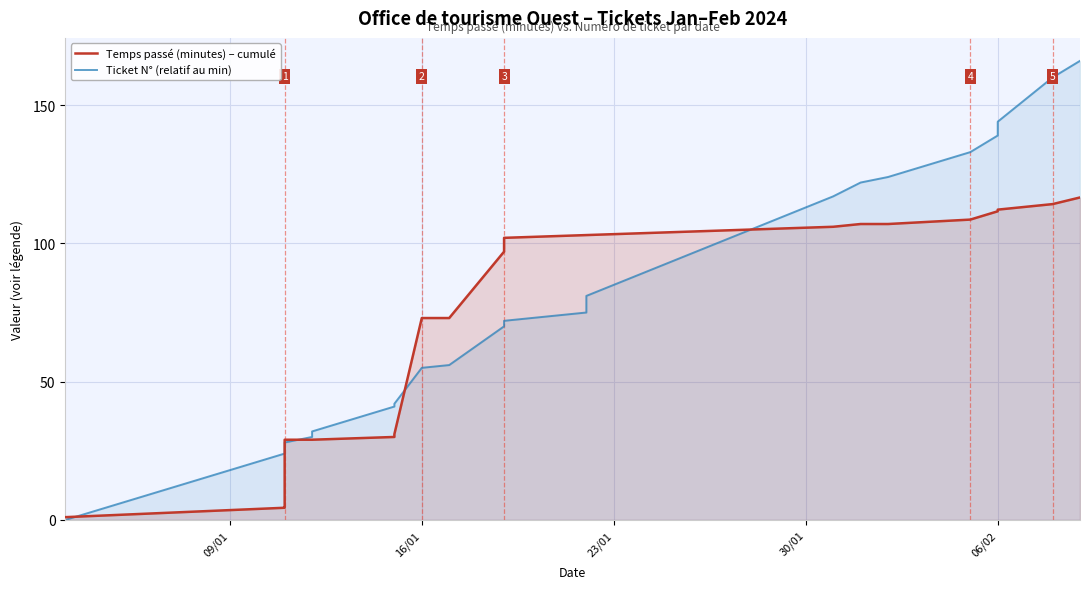

What position from the left is 21?

22